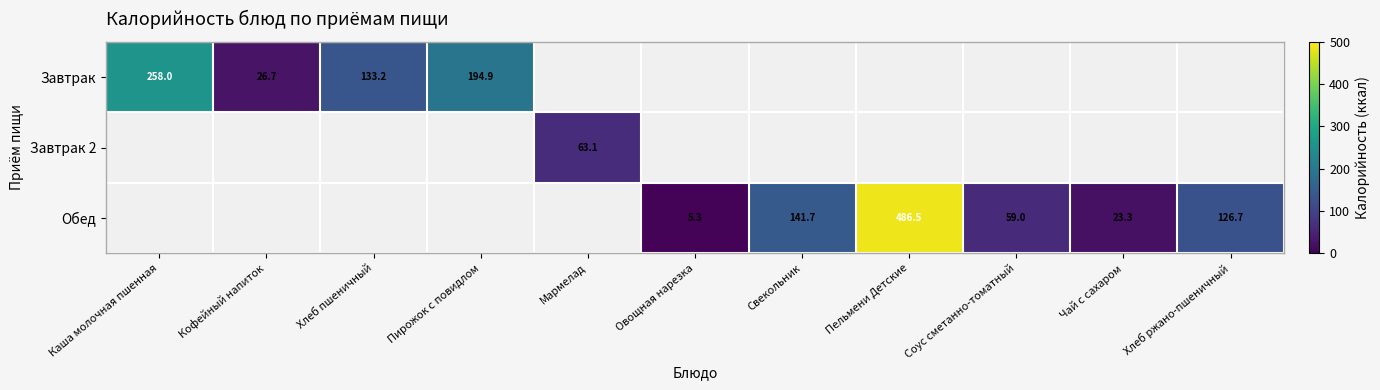

The value of Обед at Хлеб ржано-пшеничный is 51.4. True or false?

False